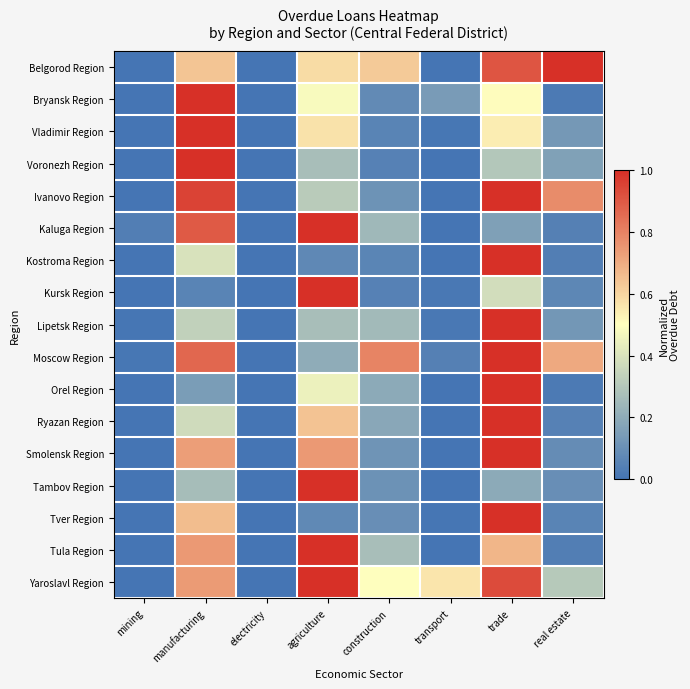

What is the spread (max minus min) of values at transport?

0.6